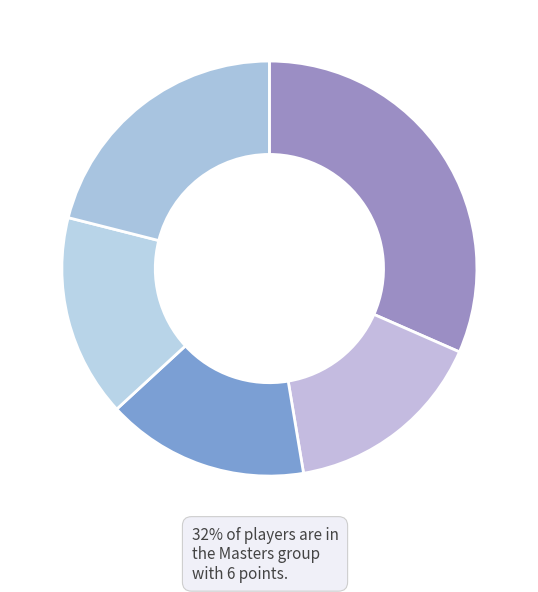

Rank the categories by value from highest to lowest.

Masters, Amateur B, Challenger A, Challenger B, Amateur A